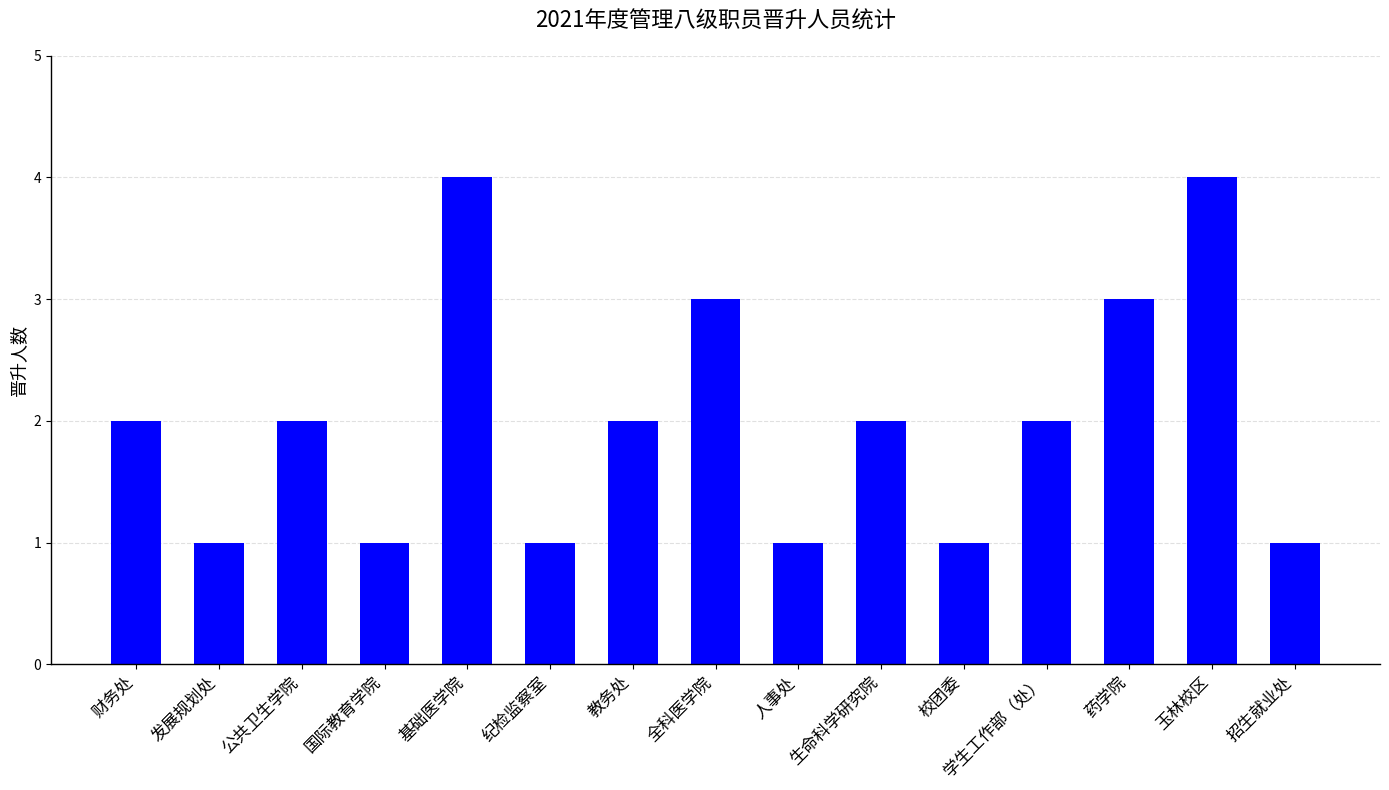

What is the value of the 11th bar from the left?

1